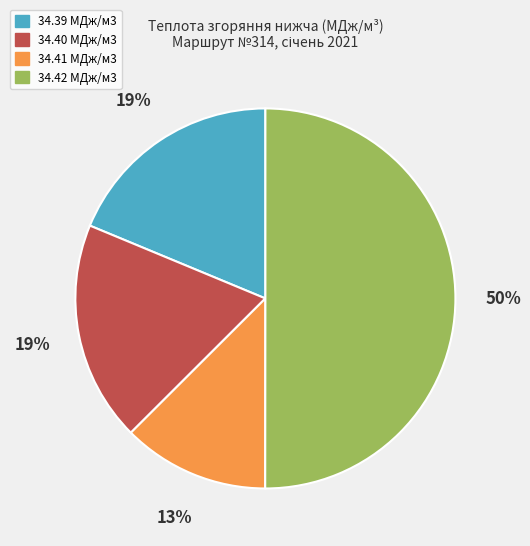

What is the majority slice?

34.42 МДж/м3